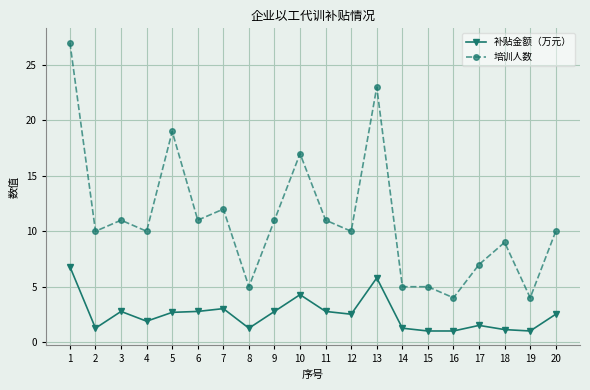

At which category is the sum across all series the highest?

1